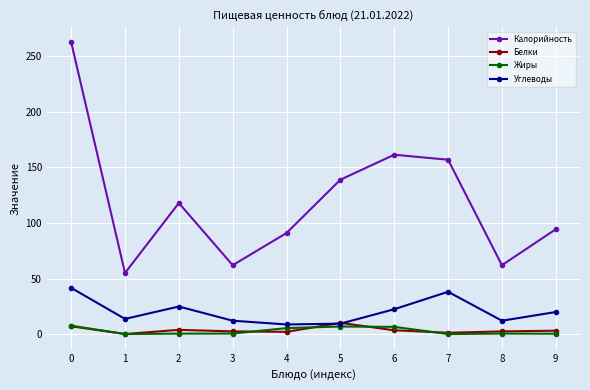

What is the sum of all Жиры values?

27.8